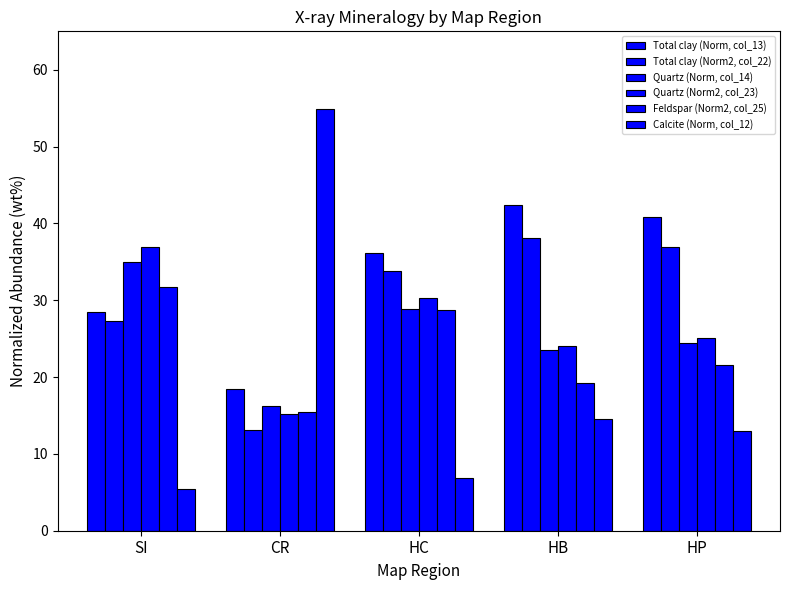

At which category does the chart reach its peak across all series?

CR